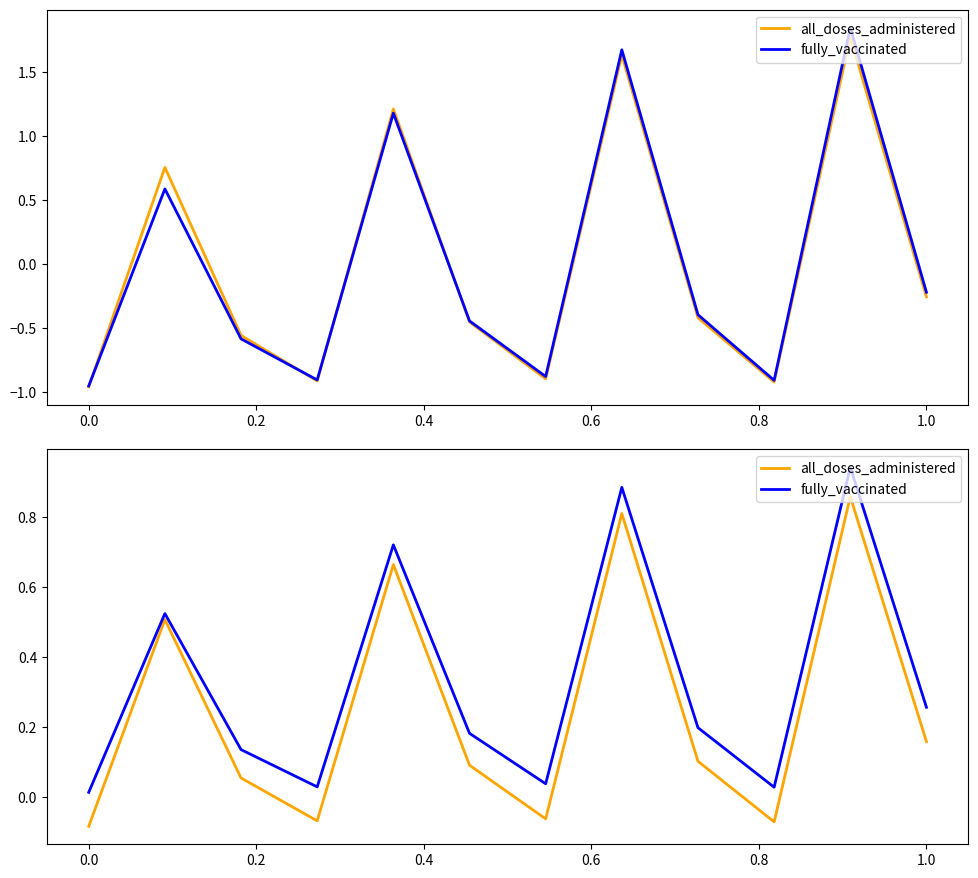

Rank the series at 0.0 from highest to lowest value.

fully_vaccinated, all_doses_administered